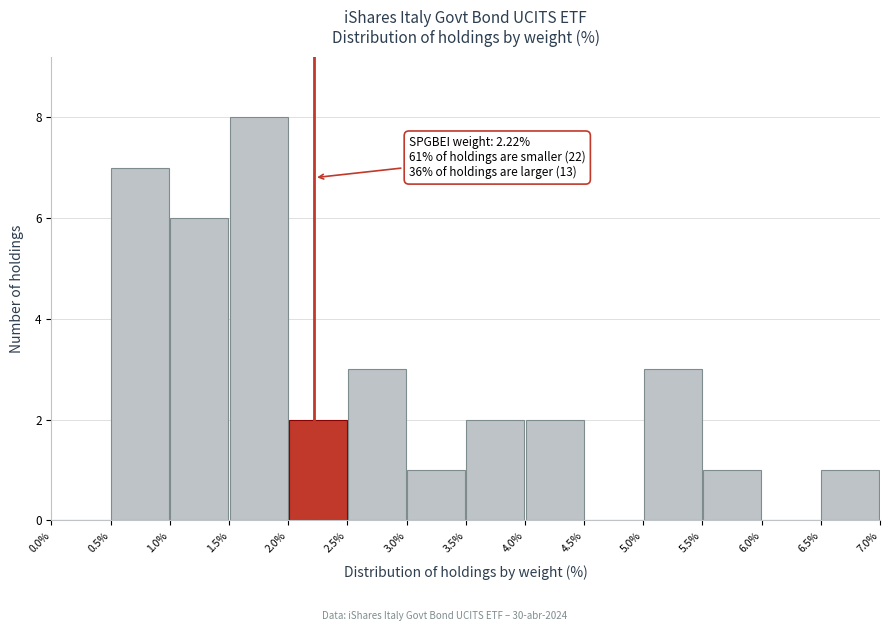

Over which range of the x-axis is the bar tallest?

1.5% to 2.0%